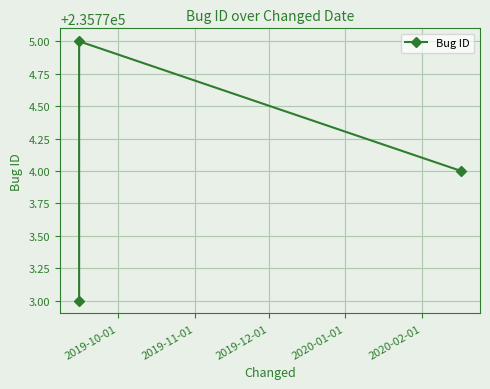

How many categories are shown in the chart?

3